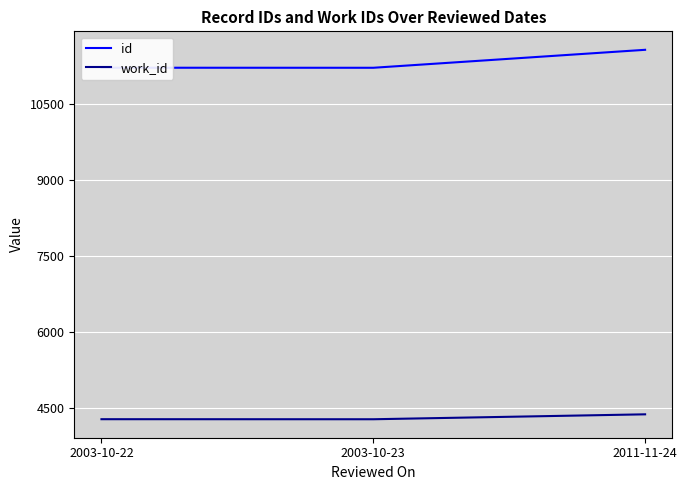

The id series shows 11565 at 2011-11-24. True or false?

True